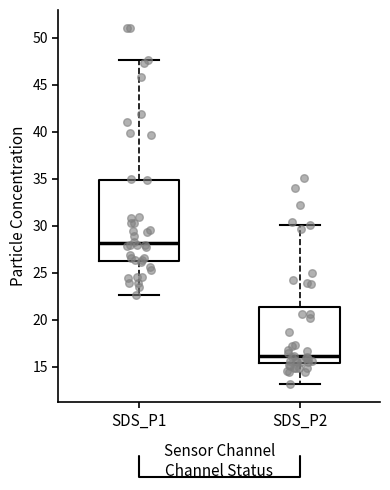

Reading left to right, read every box against the y-axis: the position of its median line, the range the box covers, and the ends of its whiskers. The values are not printed on the chart, so give them approximately, as read against the axis.

SDS_P1: median 28.0, box 26.5 to 35.0, whiskers 22.5 to 47.5
SDS_P2: median 16.0, box 15.5 to 21.5, whiskers 13.0 to 30.0